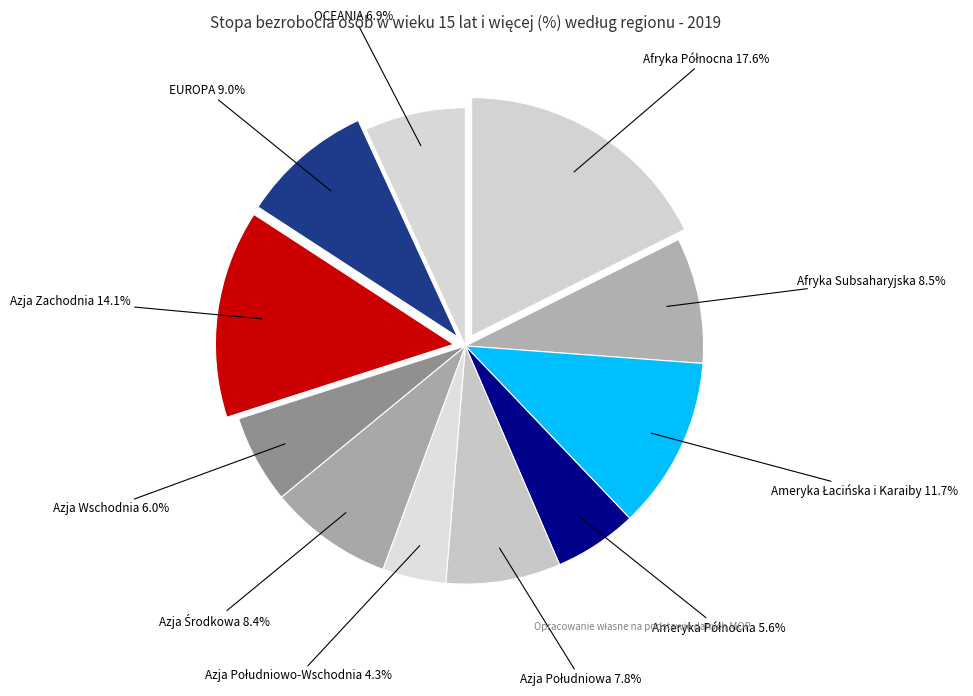

What is the total percentage of Afryka Subsaharyjska and Azja Wschodnia?

14.5%